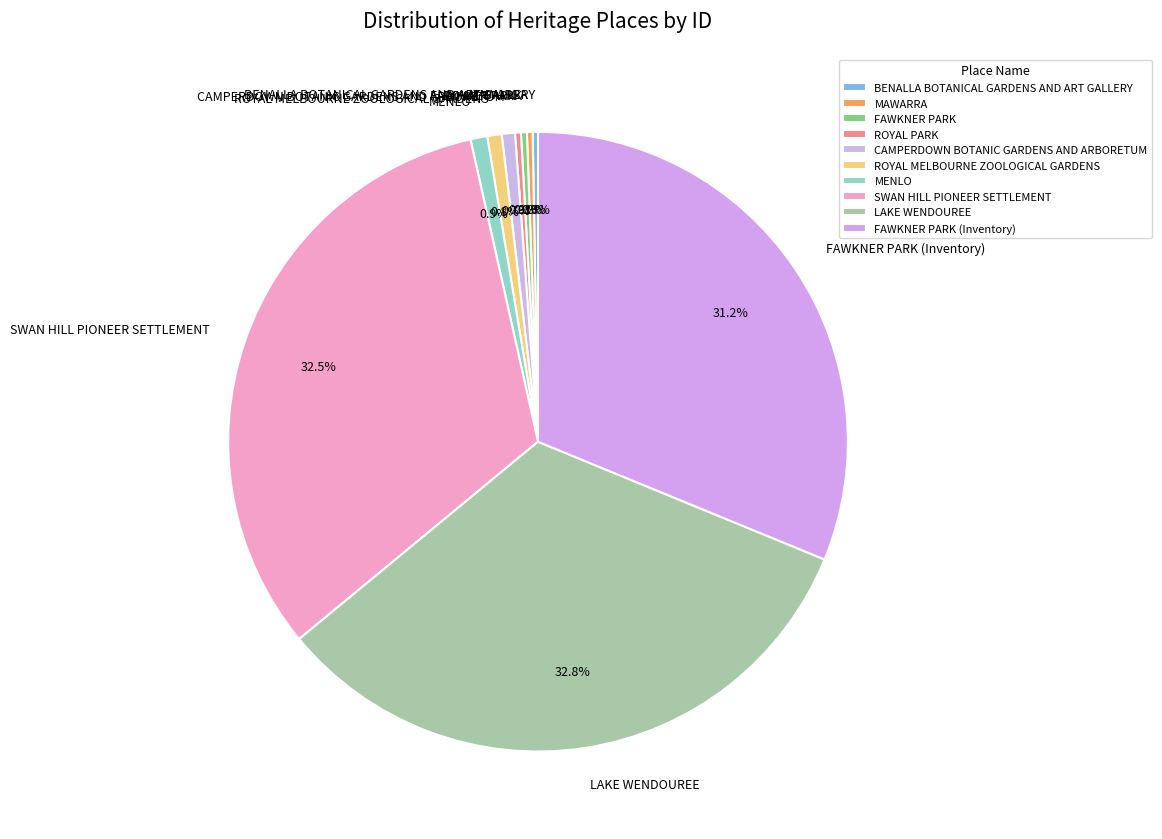

Does ROYAL MELBOURNE ZOOLOGICAL GARDENS account for over 50% of the chart?

No